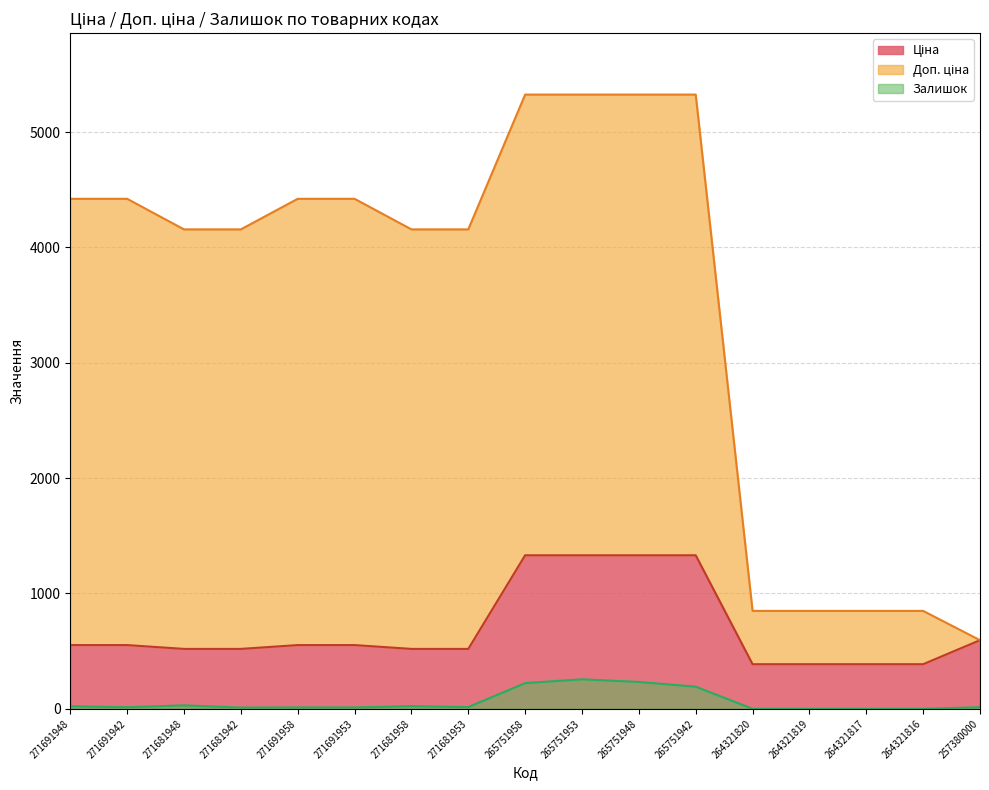

True or false: Доп. ціна has a value of 271.3 at 257380000.

False